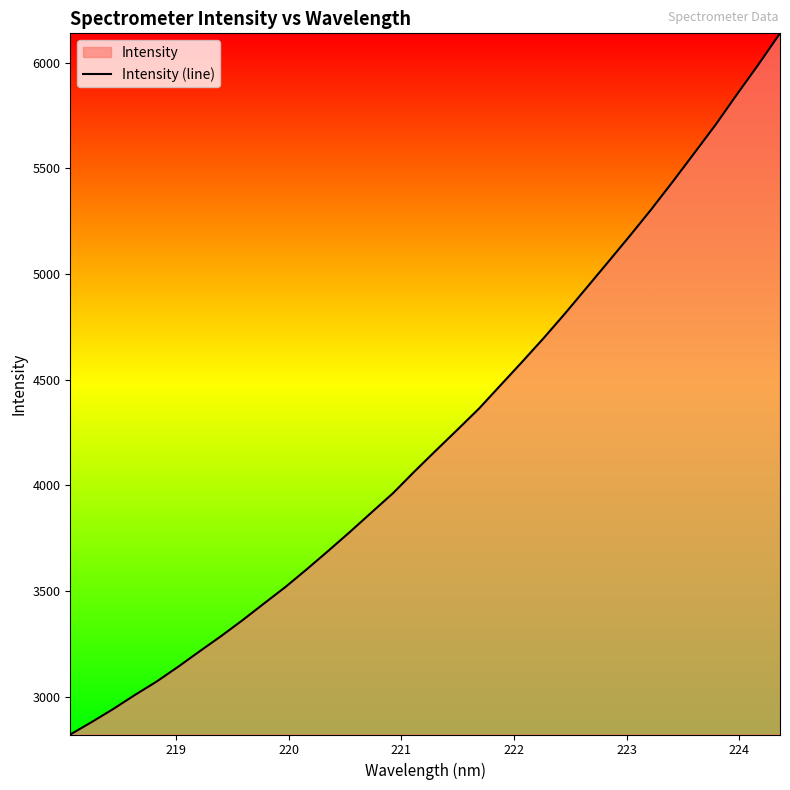

What is the difference between the maximum and minimum values?

3318.7